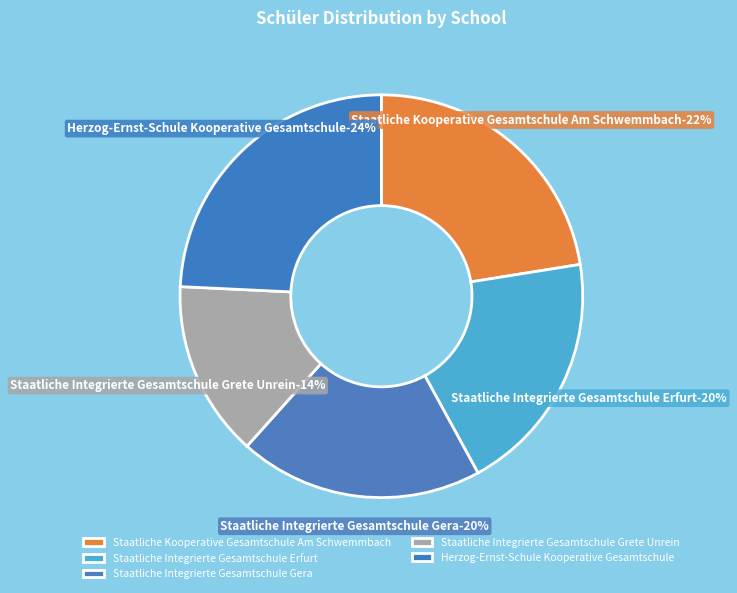

To the nearest percent, what is the average slice percentage?

20%